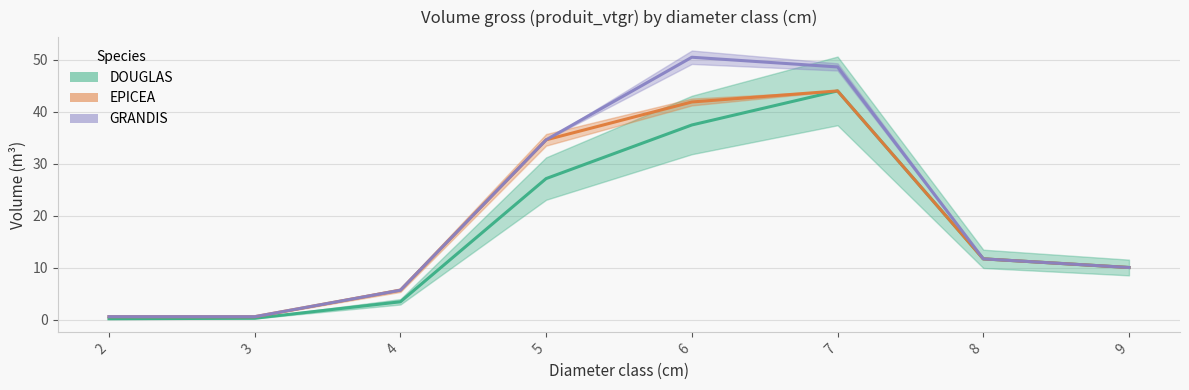

True or false: GRANDIS and EPICEA intersect in this chart.

False